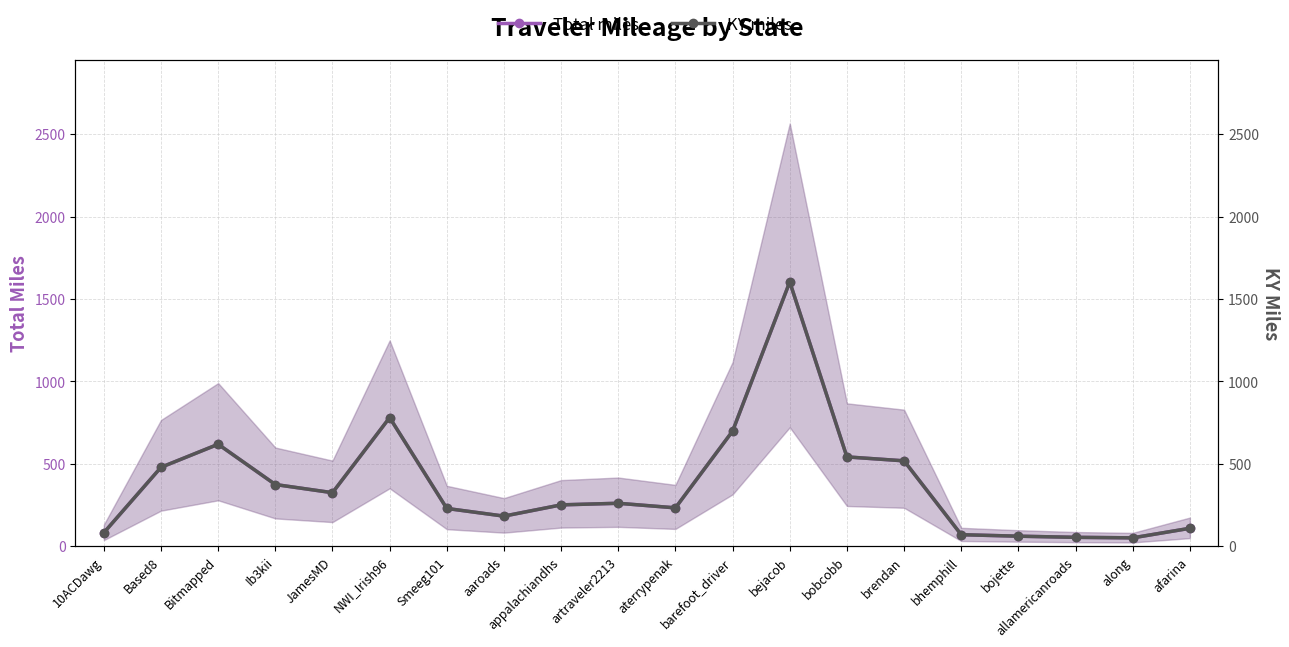

List the series in order of their peak value, highest first.

Total miles, KY miles